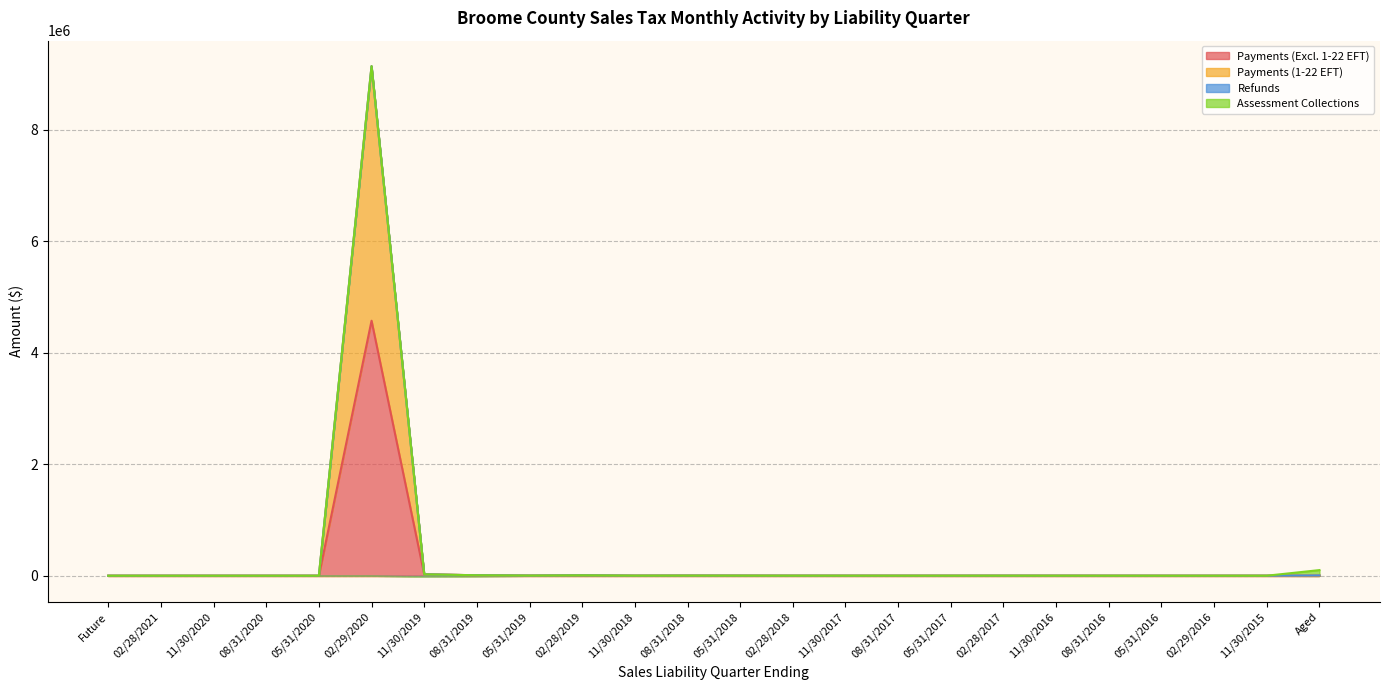

Is it true that Payments (Excl. 1-22 EFT) equals 1026.2 at 11/30/2018?

True